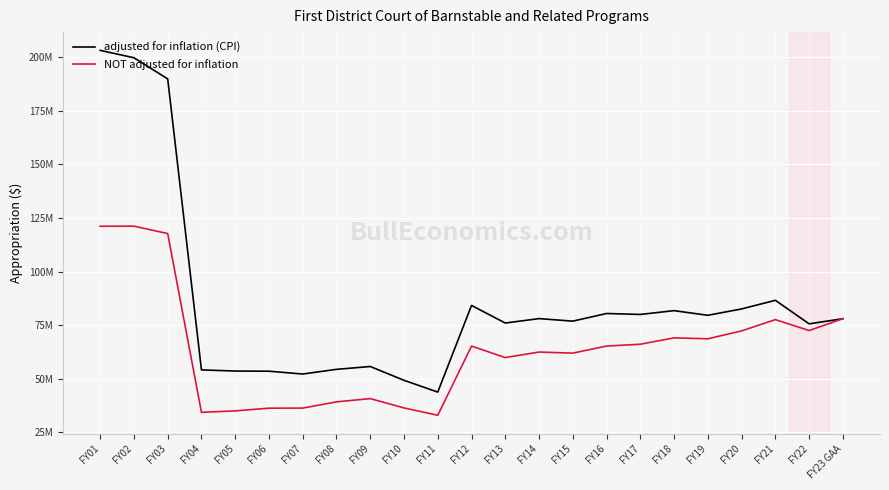

List the series in order of their peak value, lowest first.

NOT adjusted for inflation, adjusted for inflation (CPI)